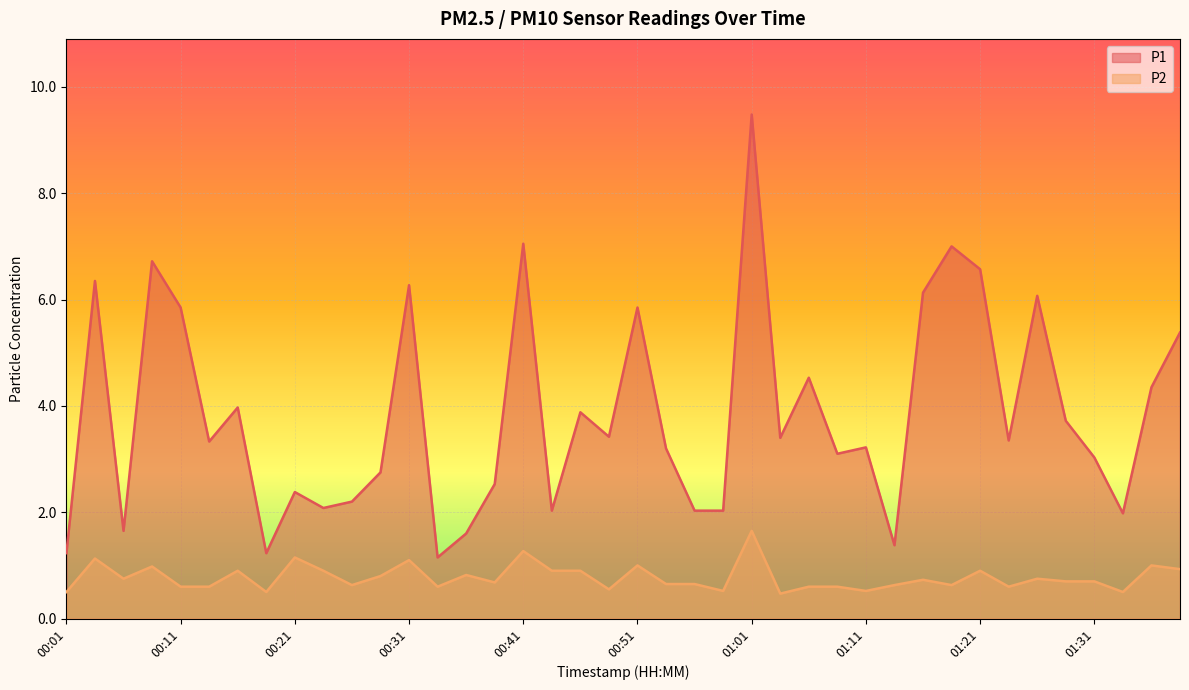

What is the minimum value for P2?

0.5